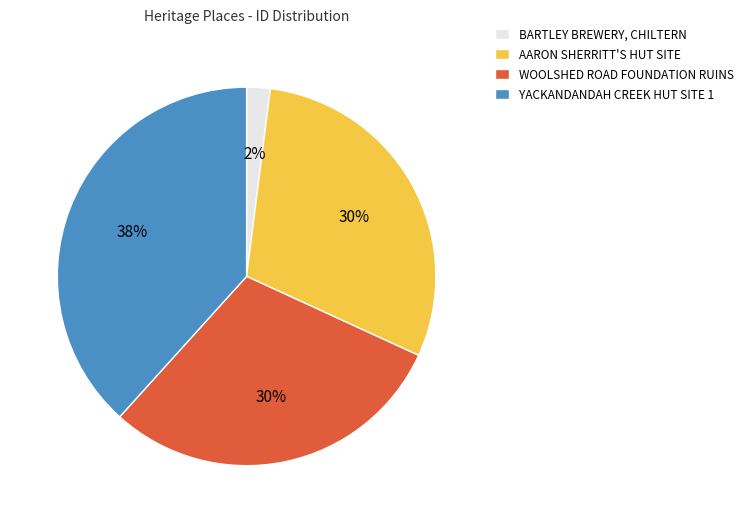

Is AARON SHERRITT'S HUT SITE the majority of the pie?

No